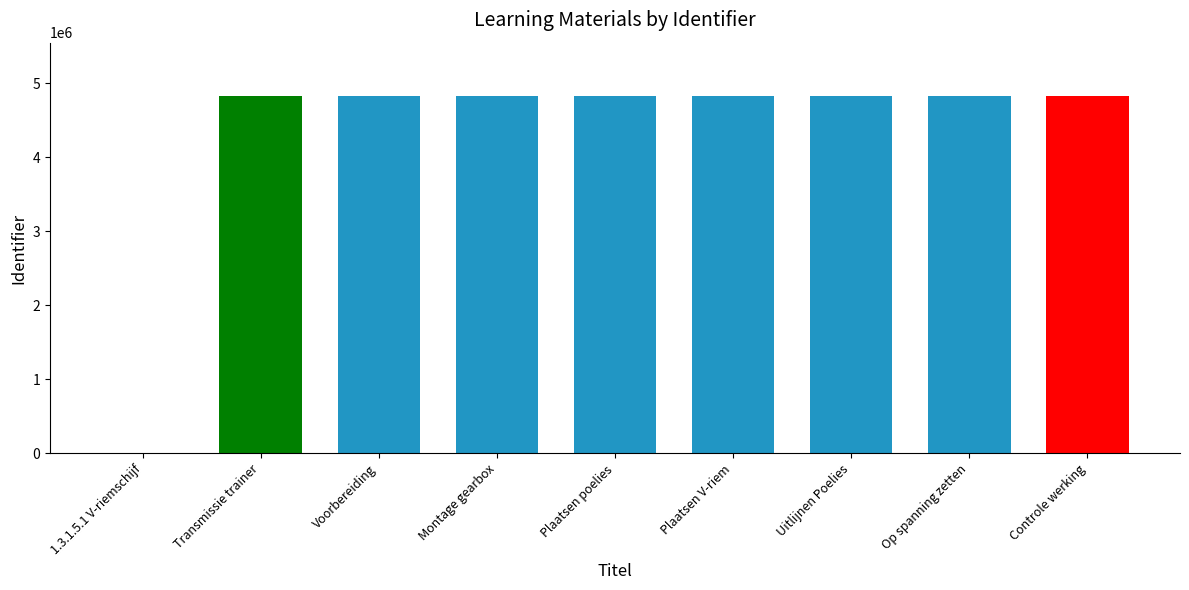

What is the sum of all values?

38616799